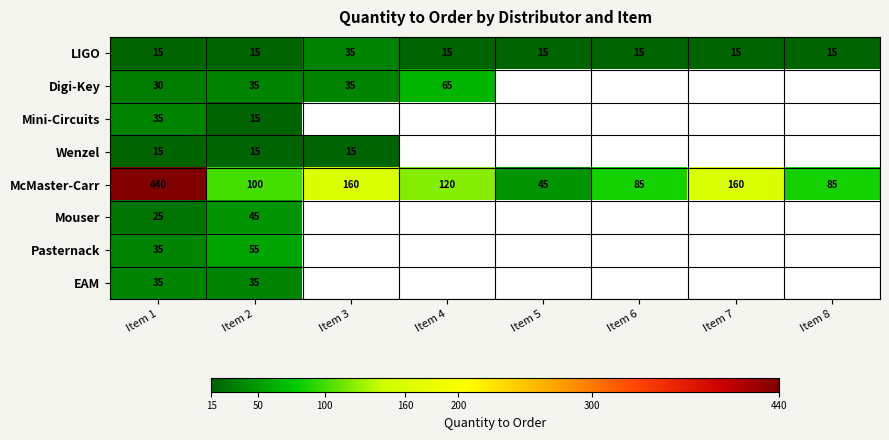

What is the difference between the maximum and minimum values in the LIGO series?

20